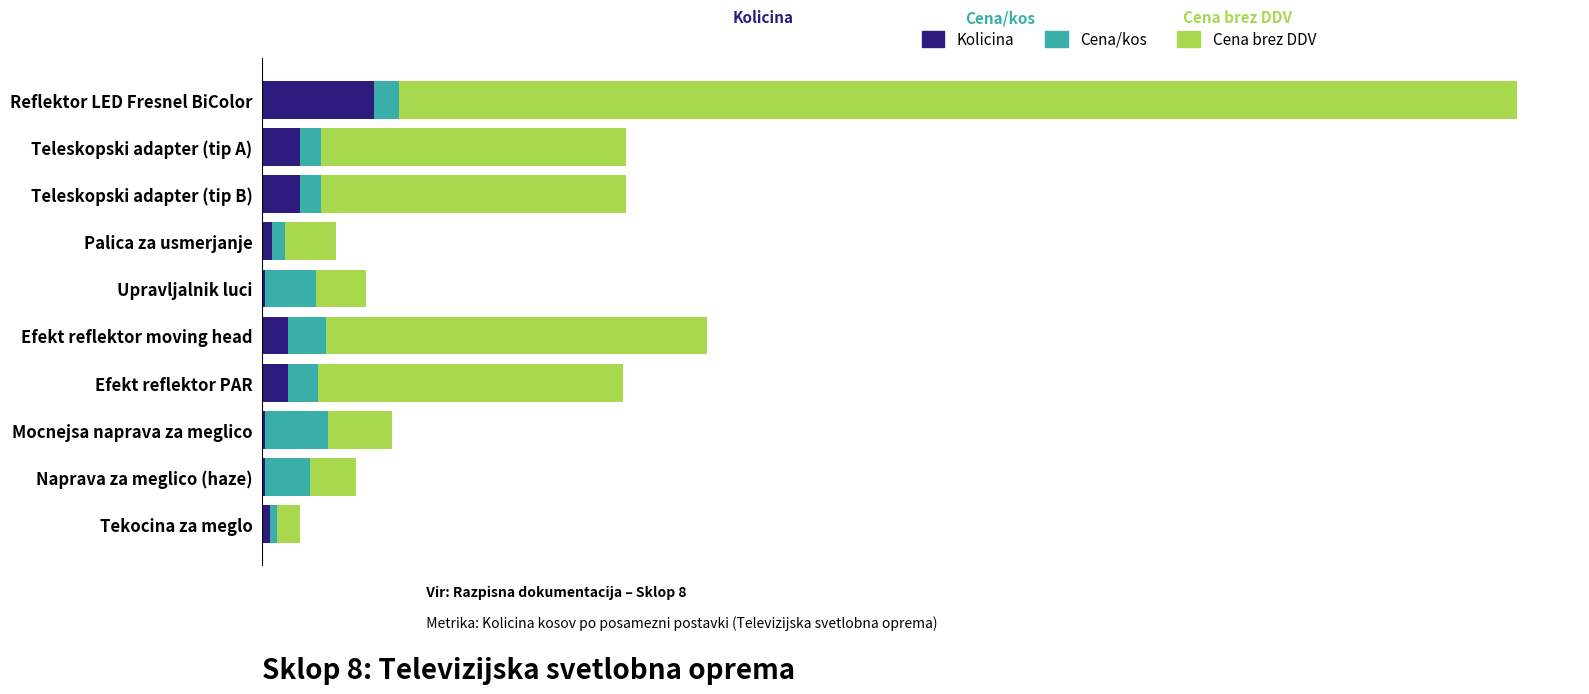

What is the difference between the maximum and second lowest values in the Cena/kos series?

20